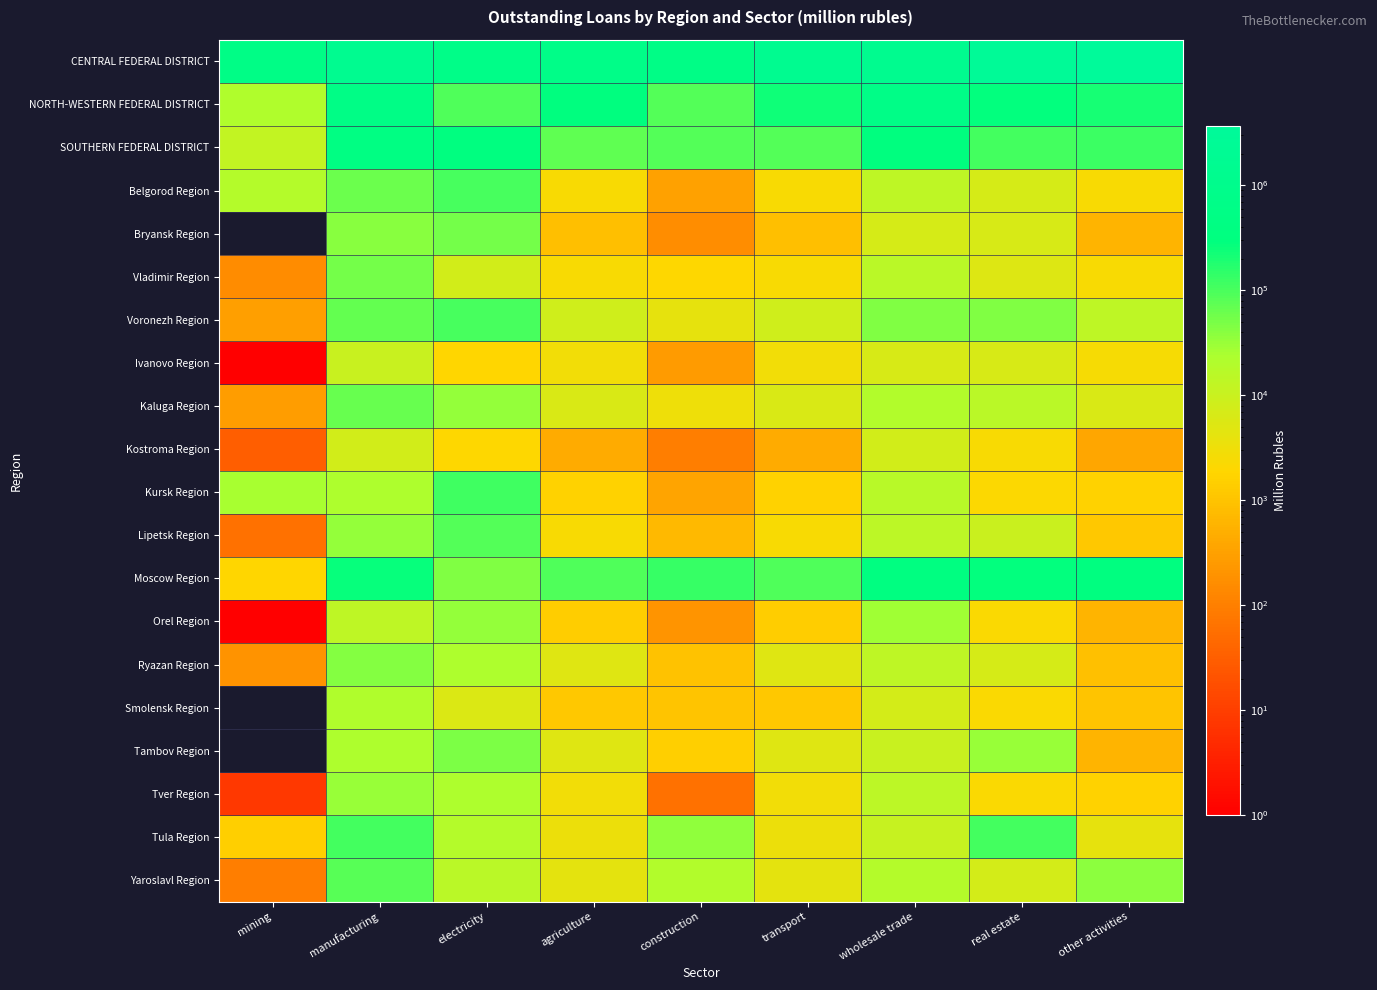

At which category is the sum across all series the highest?

other activities